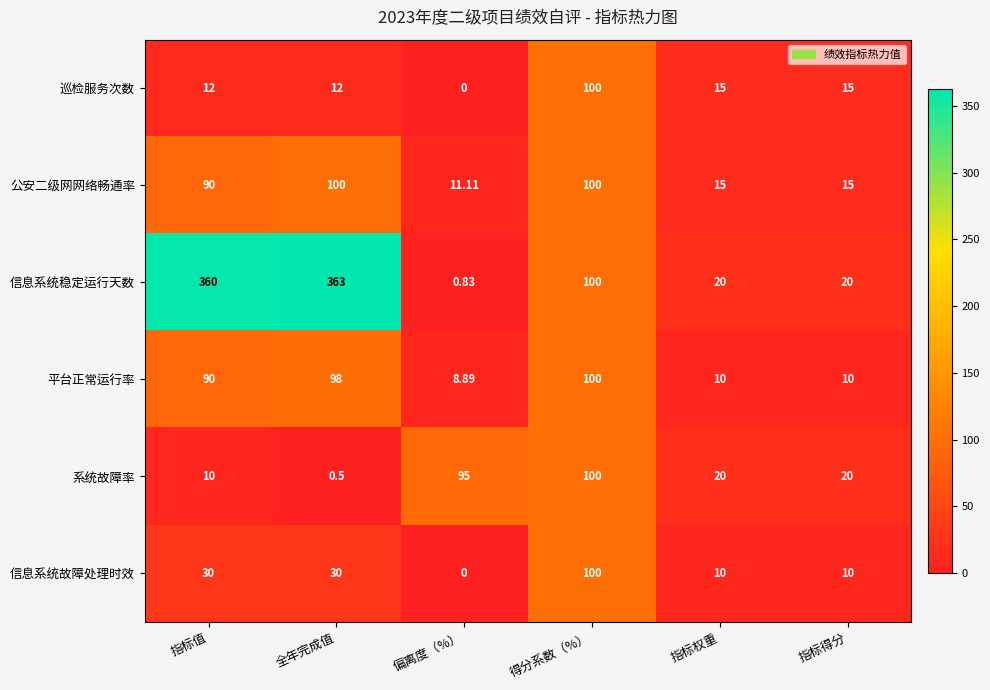

At which label is 信息系统稳定运行天数 closest to 181?

得分系数（%）